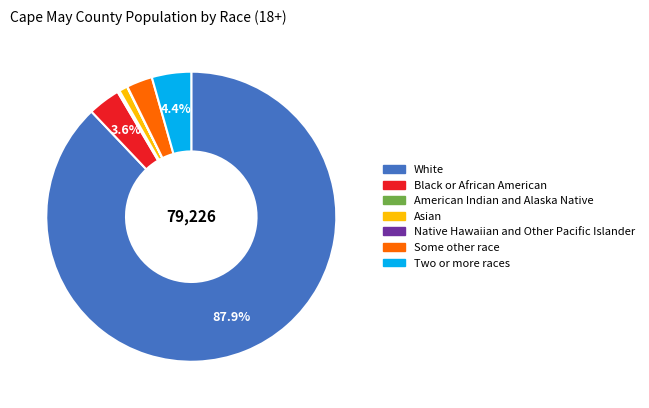

Is there a majority slice in this chart?

Yes